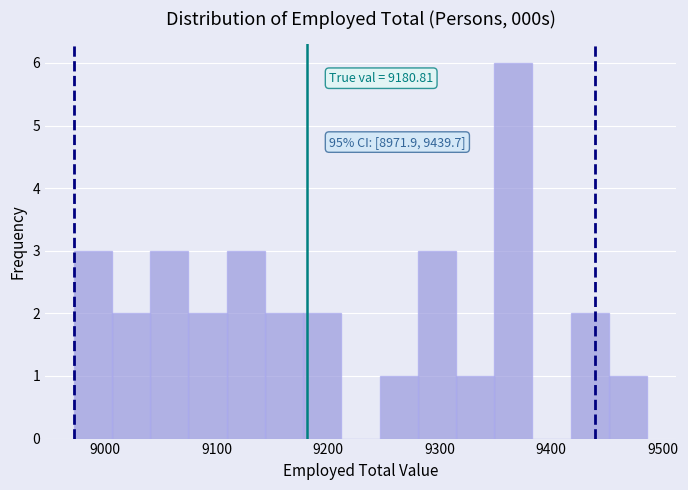

Around what value on the x-axis is the tallest bar? Give the approximate position of its centre, as read against the axis.

9370